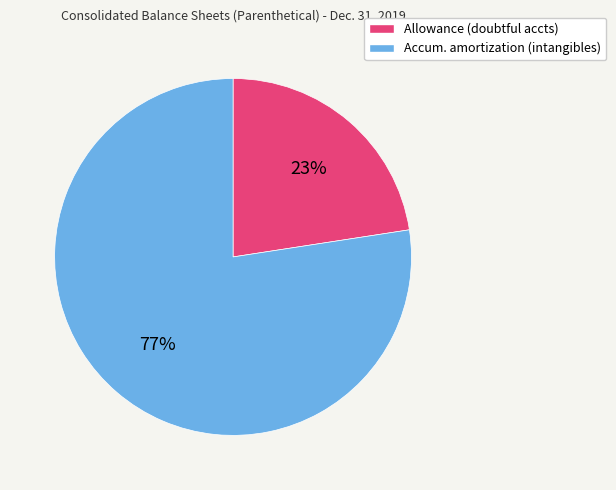

To the nearest percent, what is the average slice percentage?

50%